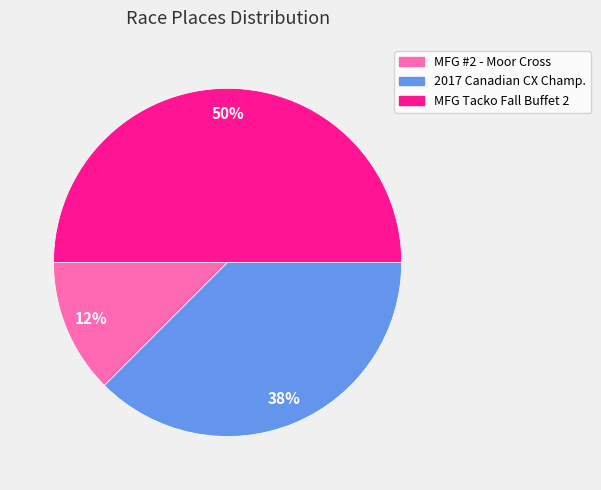

To the nearest percent, what is the average slice percentage?

33%